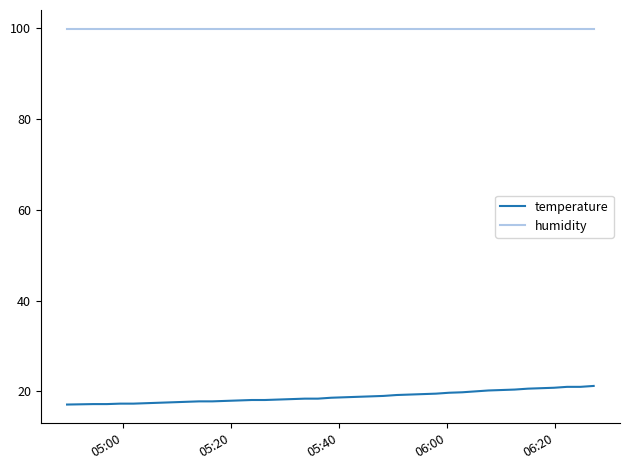

True or false: humidity and temperature intersect in this chart.

False